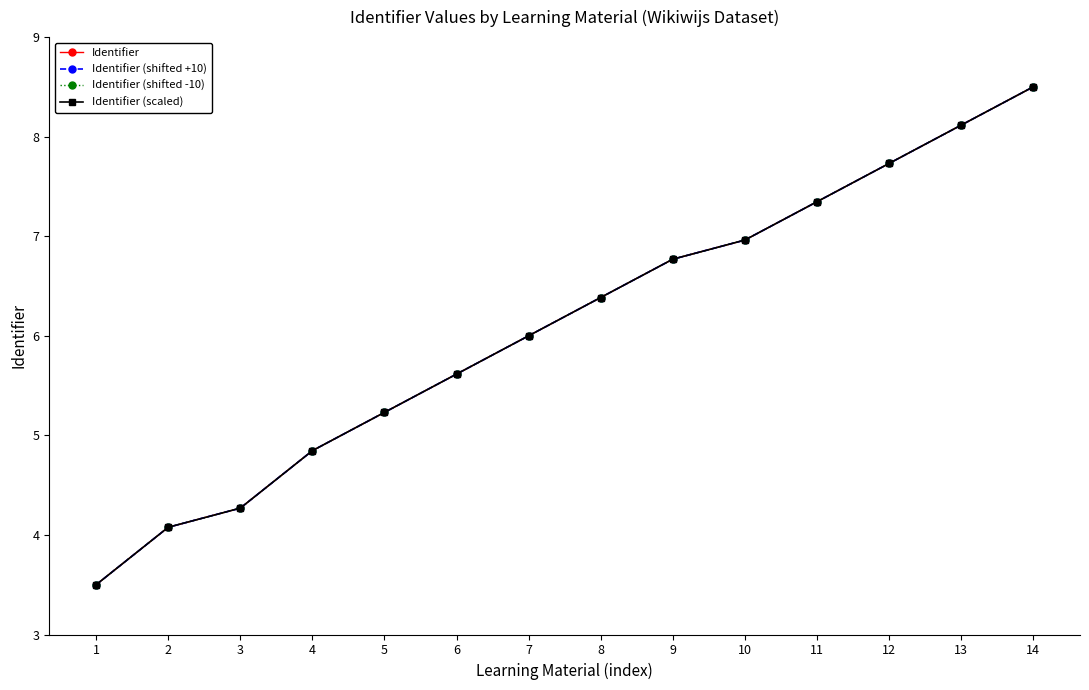

Reading right to left, extract all data points from this chart.

Identifier: 8.5	8.1	7.7	7.3	7.0	6.8	6.4	6.0	5.6	5.2	4.8	4.3	4.1	3.5
Identifier (shifted +10): 8.5	8.1	7.7	7.3	7.0	6.8	6.4	6.0	5.6	5.2	4.8	4.3	4.1	3.5
Identifier (shifted -10): 8.5	8.1	7.7	7.3	7.0	6.8	6.4	6.0	5.6	5.2	4.8	4.3	4.1	3.5
Identifier (scaled): 8.5	8.1	7.7	7.3	7.0	6.8	6.4	6.0	5.6	5.2	4.8	4.3	4.1	3.5